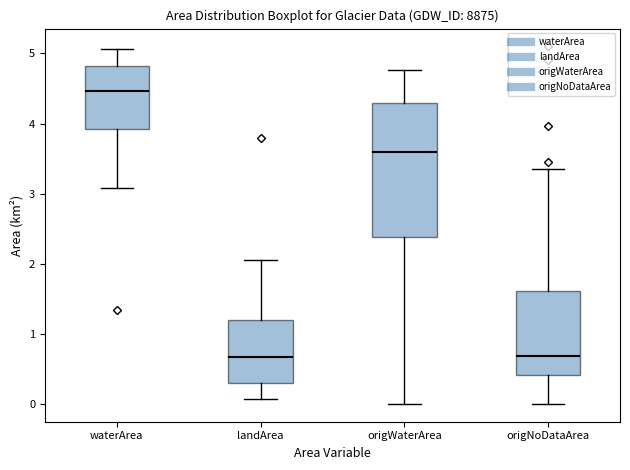

Where is the upper edge of the box for landArea on the y-axis? The values are not printed on the chart, so give them approximately, as read against the axis.

1.2